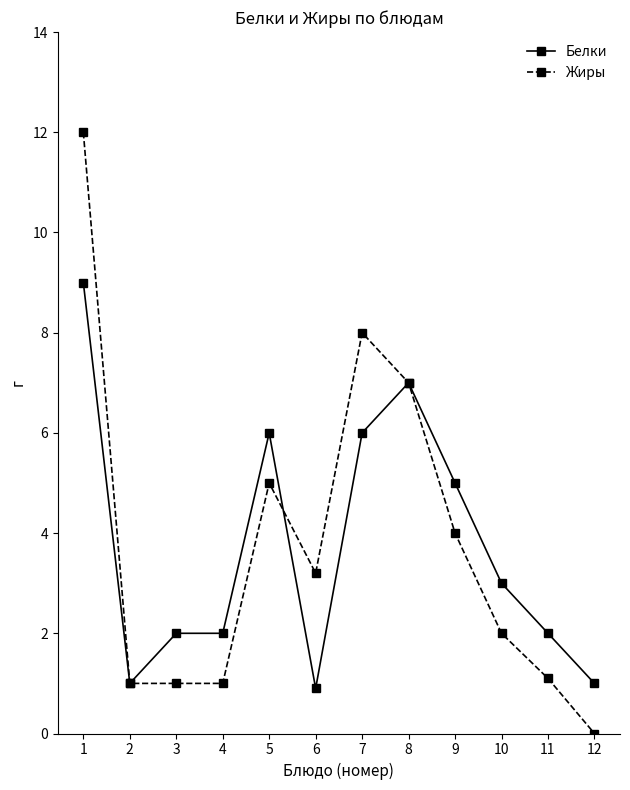

What is the total value across all series at 7?

14.0